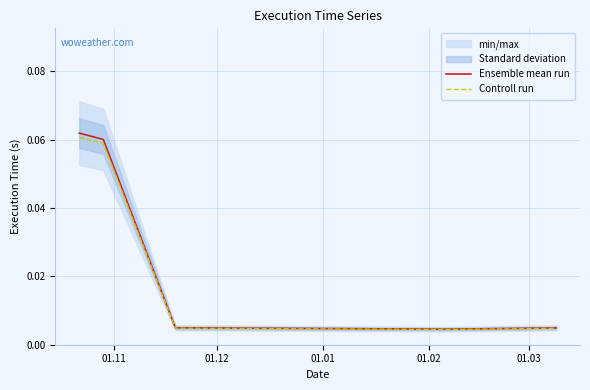

True or false: Ensemble mean run and Controll run cross at least once.

False